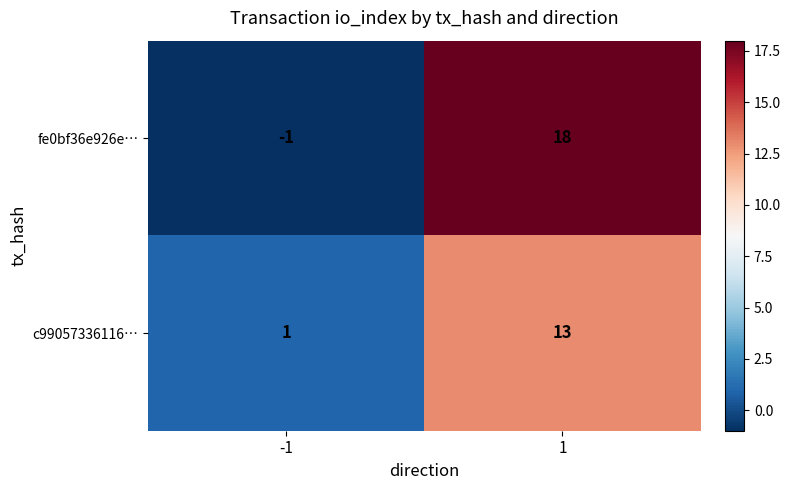

What is the sum of the c99057336116… values at -1 and 1?

14